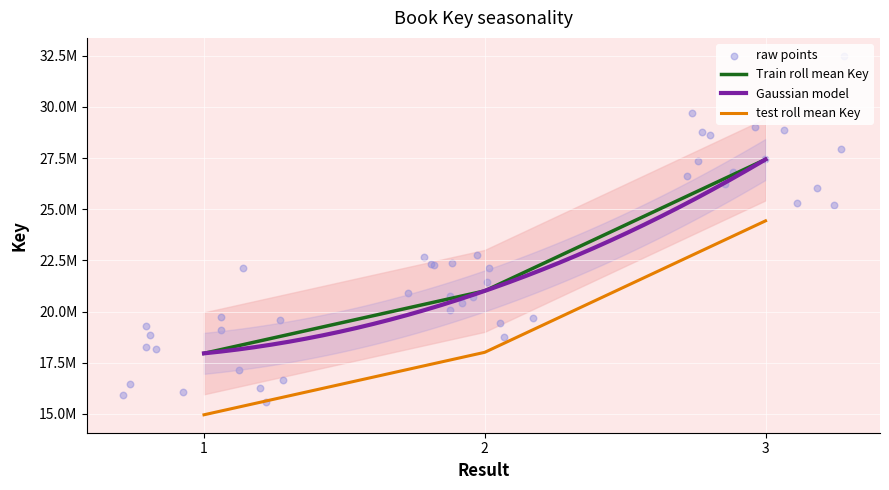

What is the change in value from 1 to 2?

+3050986